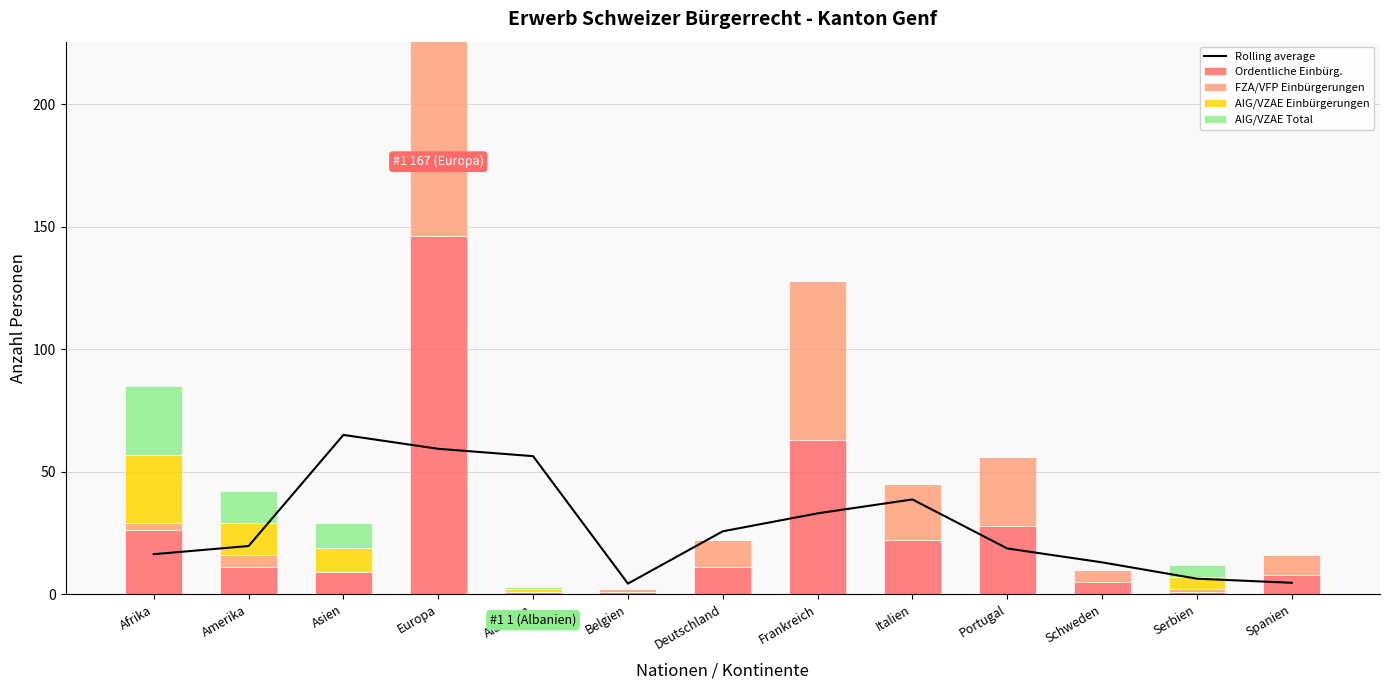

What is the spread (max minus min) of values at Belgien?

4.3